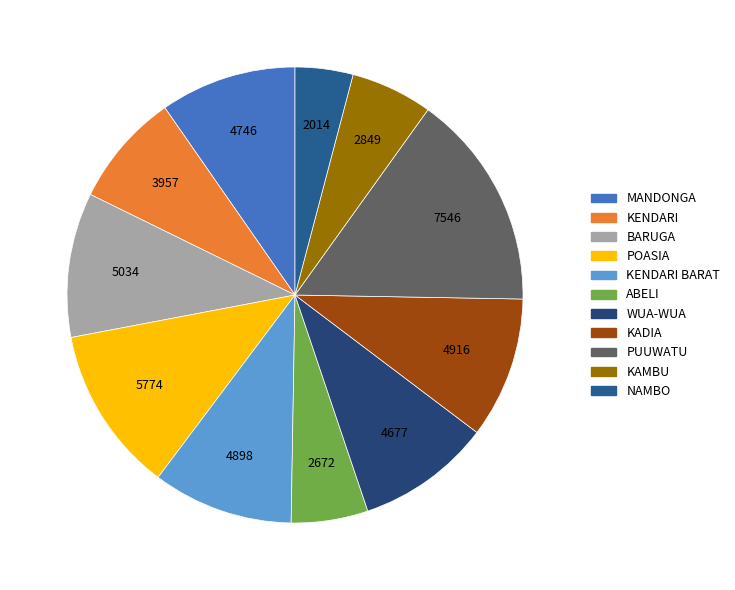

Count the number of slices in the pie.

11